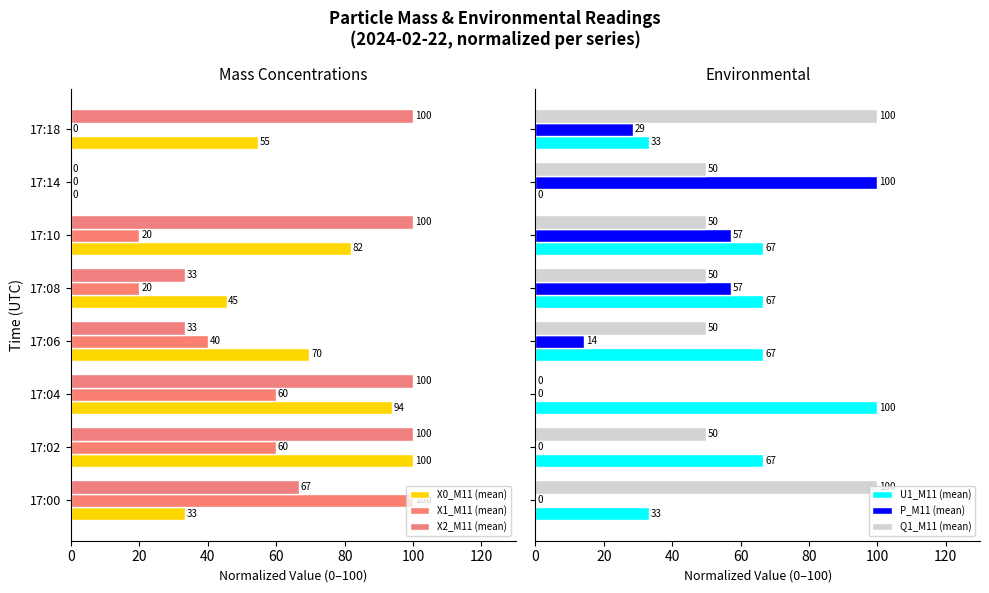

The P_M11 (mean) series shows 18.0 at 17:18. True or false?

False